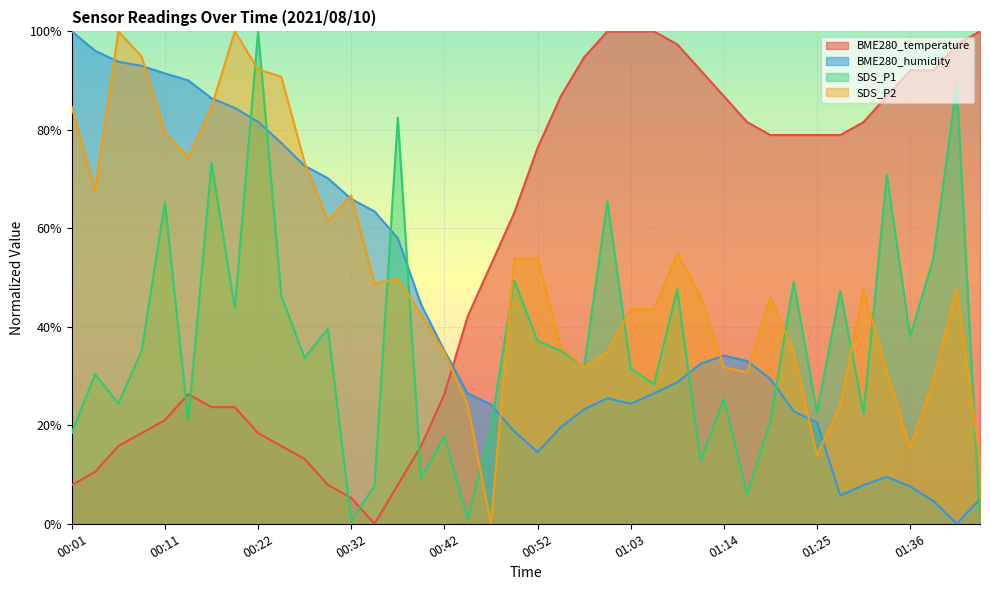

What is the label of the 2nd point from the left?

00:04